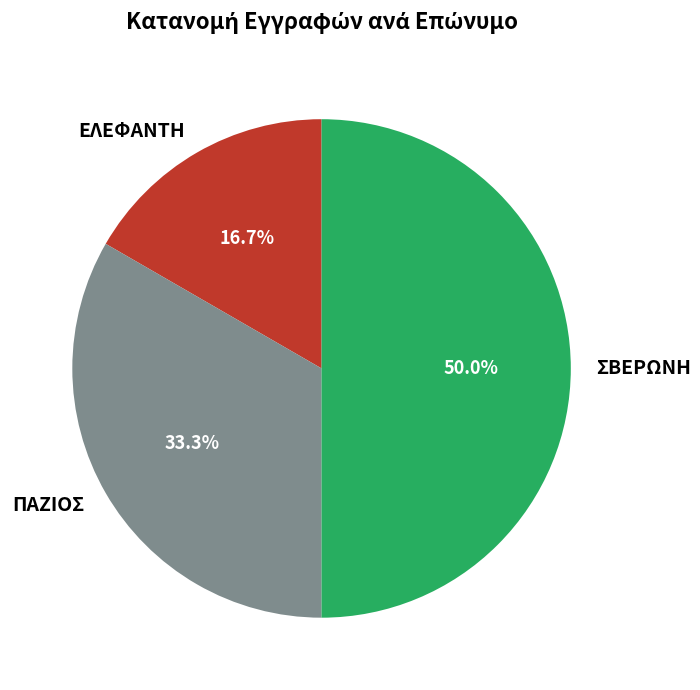

To the nearest percent, what is the difference between the largest and smallest slice percentages?

33%